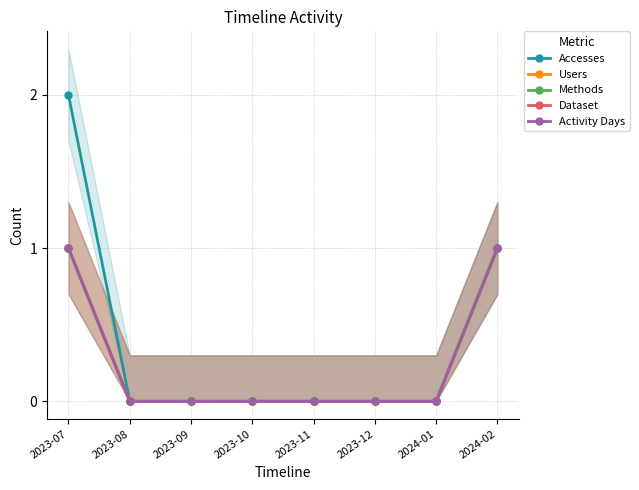

The Activity Days series shows 0 at 2023-07. True or false?

False